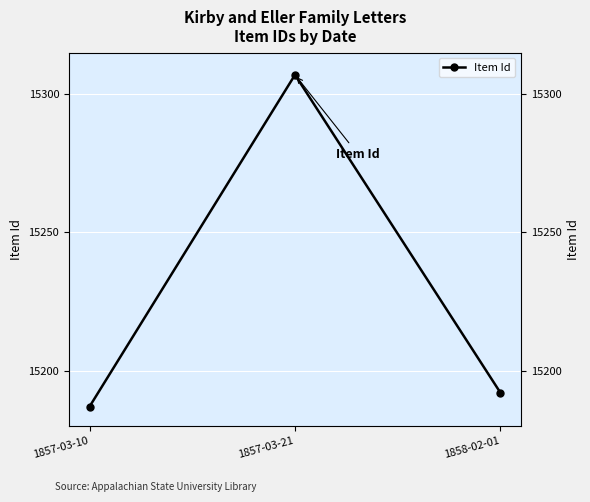

What is the smallest value displayed?

15187